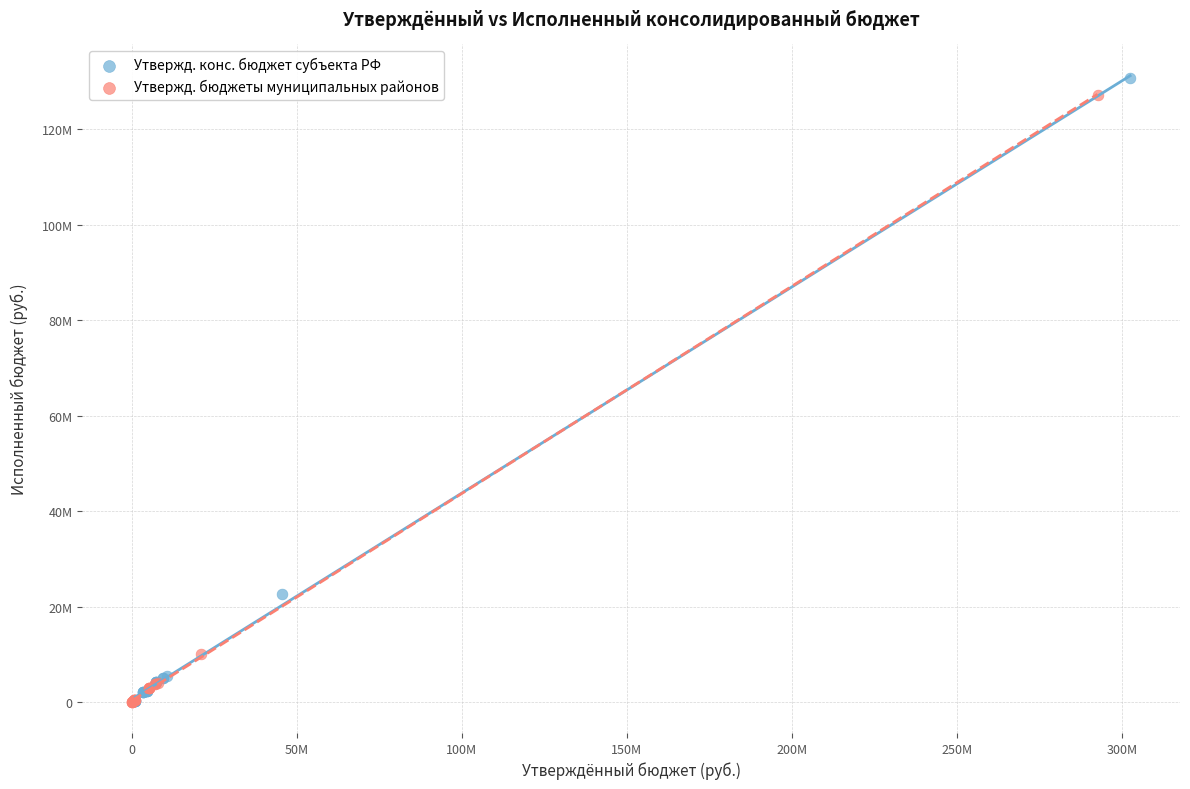

Which series reaches the maximum Y coordinate?

Утвержд. конс. бюджет субъекта РФ